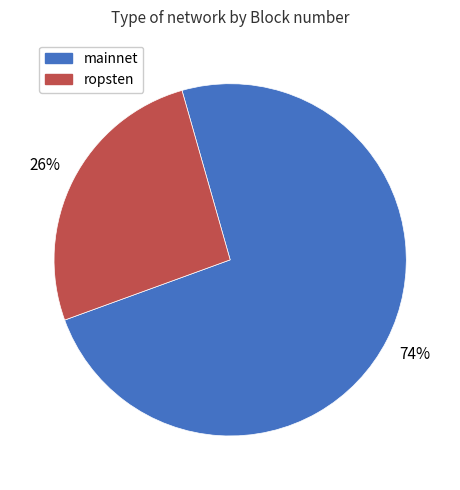

How many slices are in this pie chart?

2